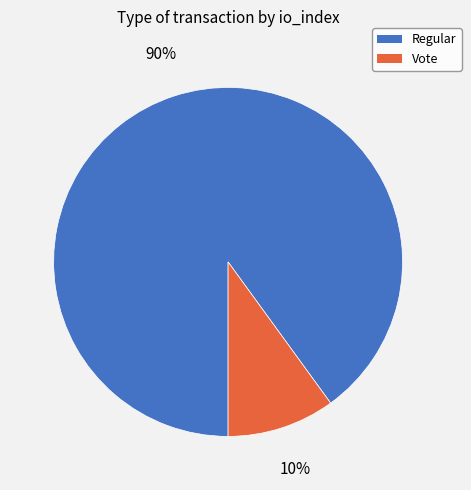

Does Regular represent more than half of the total?

Yes